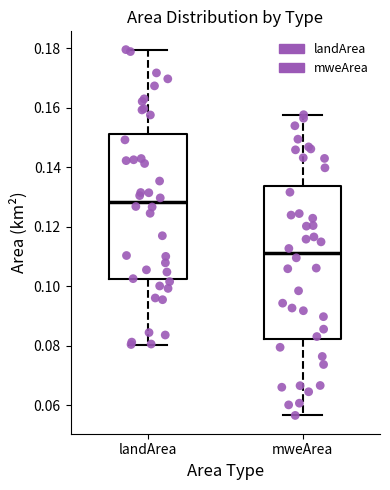

Reading left to right, read every box against the y-axis: the position of its median line, the range the box covers, and the ends of its whiskers. The values are not printed on the chart, so give them approximately, as read against the axis.

landArea: median 0.128, box 0.102 to 0.152, whiskers 0.080 to 0.180
mweArea: median 0.112, box 0.082 to 0.134, whiskers 0.056 to 0.158